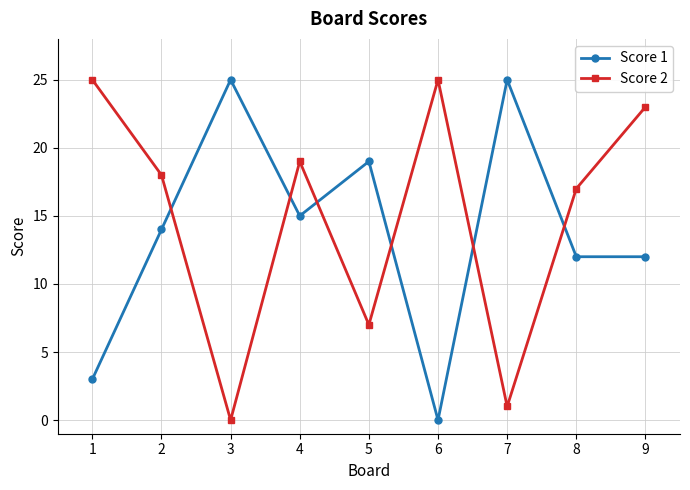

At which label does Score 2 first exceed 18?

1